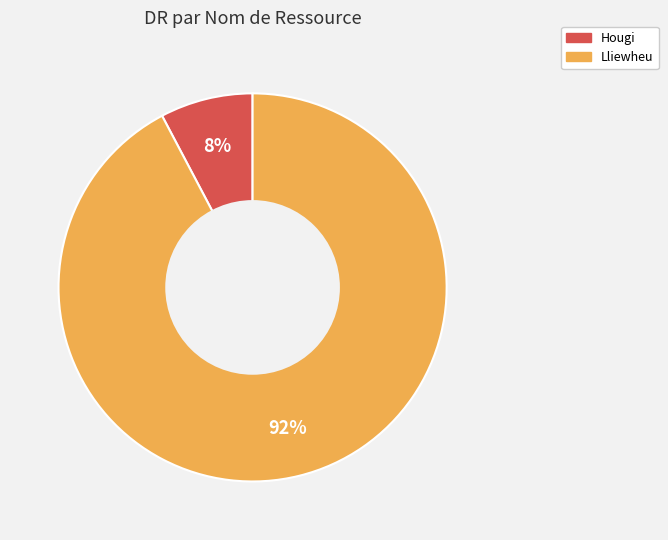

The Hougi slice represents 18% of the pie. True or false?

False